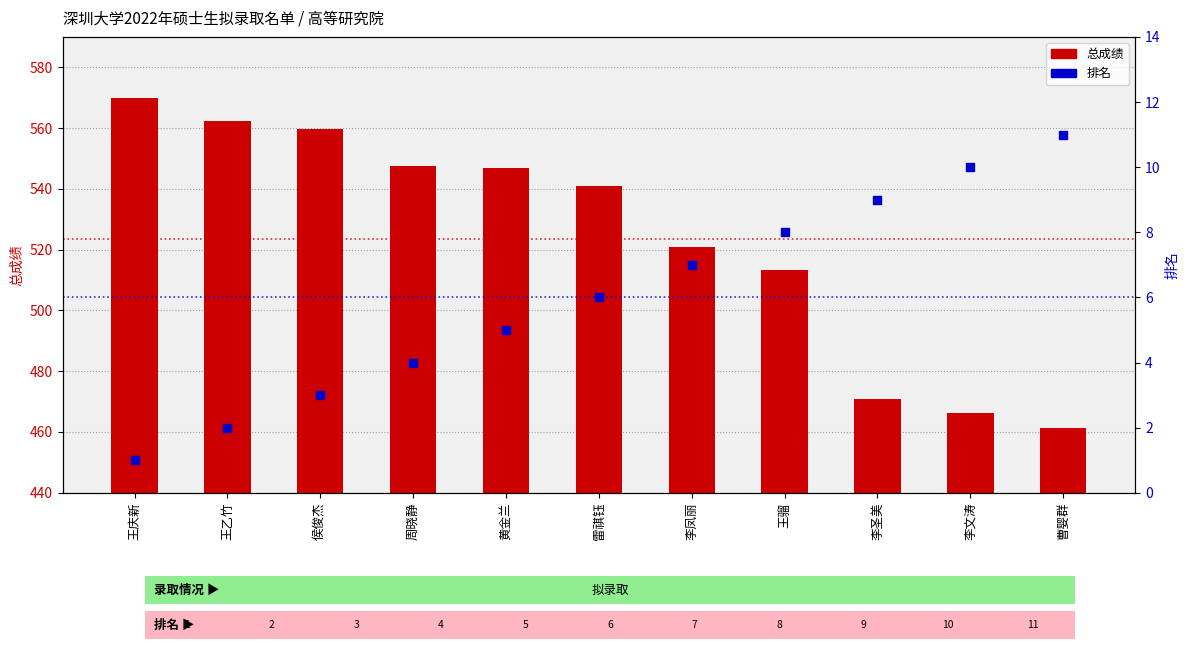

At how many categories does at least one series exceed 158?

11